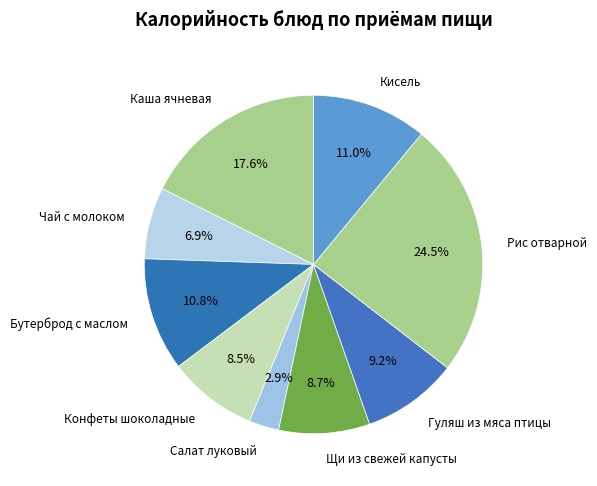

How many slices are in this pie chart?

9